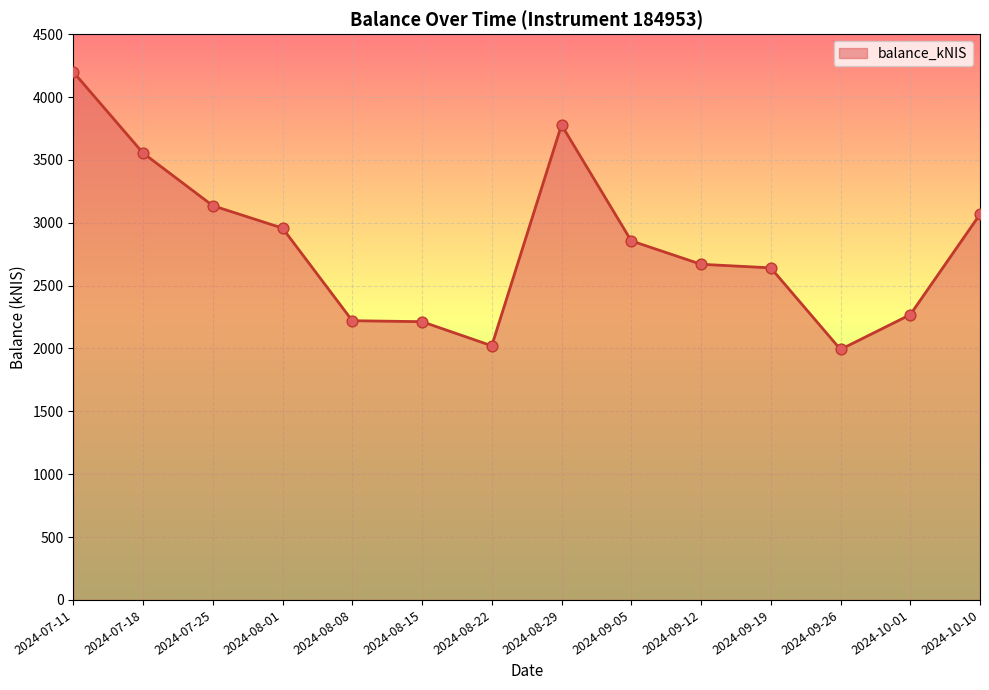

What is the change in value from 2024-07-18 to 2024-09-12?

-884.8